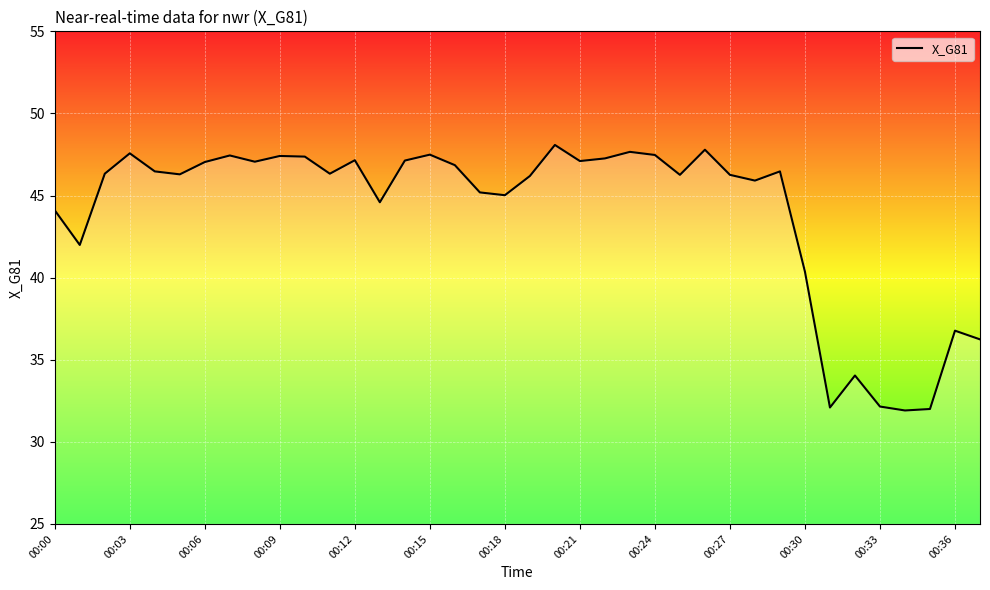

True or false: there are more than 1 points higher than both neighbors.

True